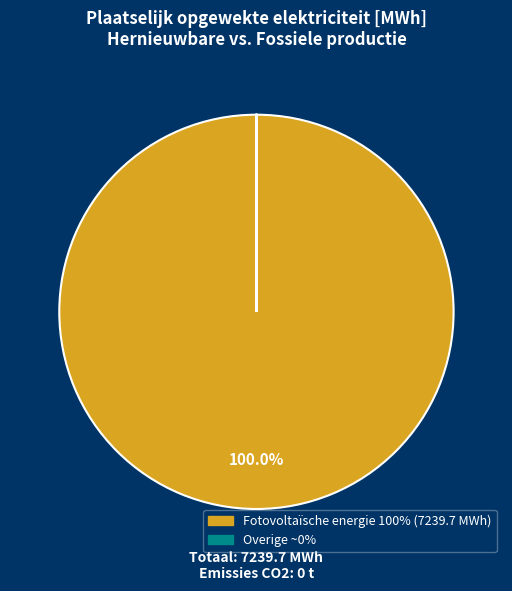

Is there a majority slice in this chart?

Yes